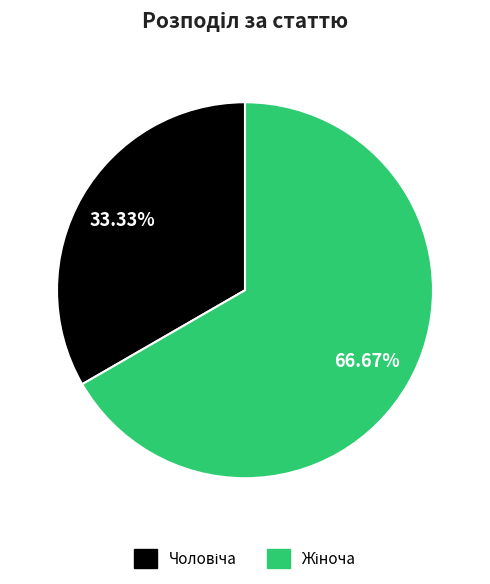

Does any single category account for the majority?

Yes